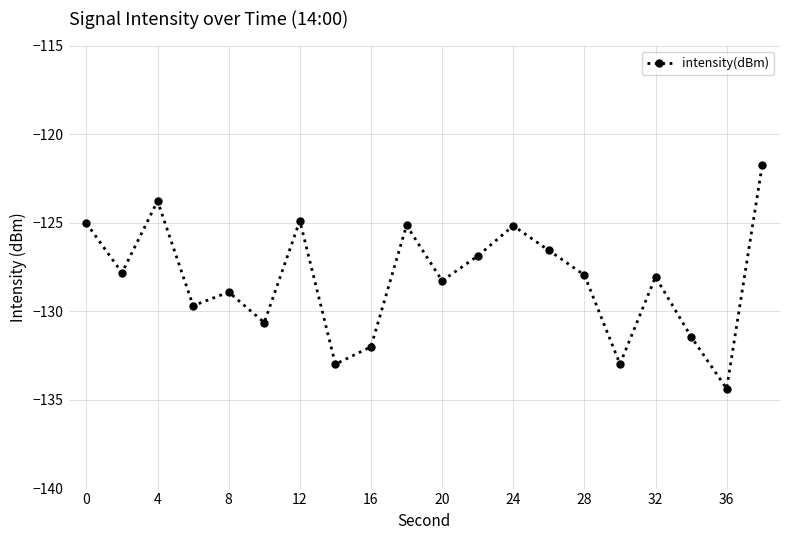

What is the sum of all values?

-2564.3